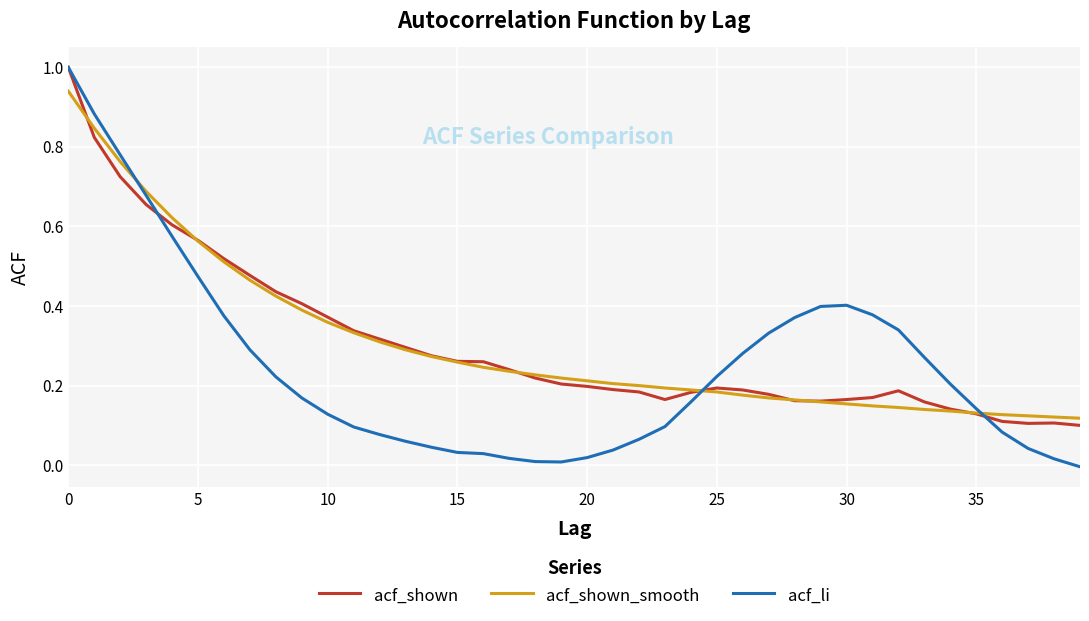

Which series has the largest range (max minus min)?

acf_li